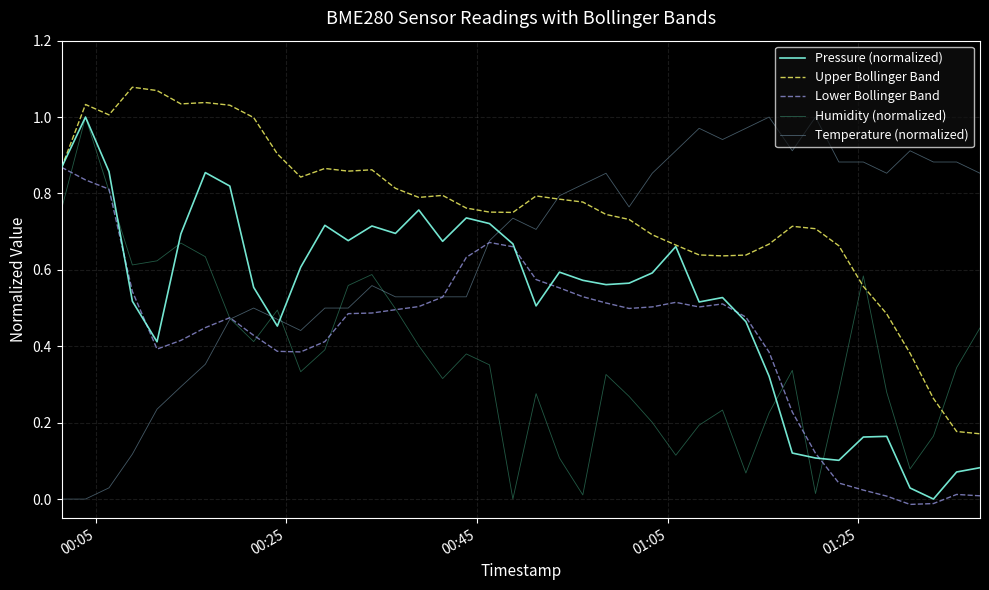

True or false: Pressure (normalized) has more than 2 interior local peaks.

True